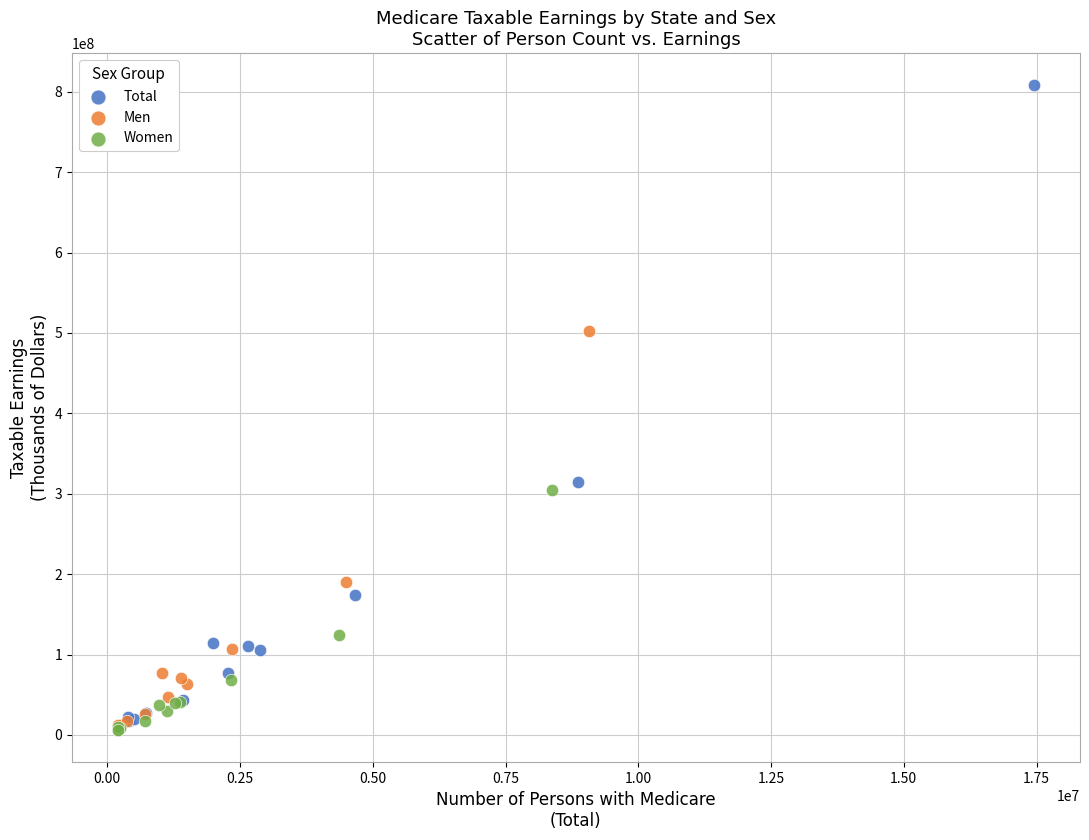

What are all the series names shown in the legend?

Total, Men, Women